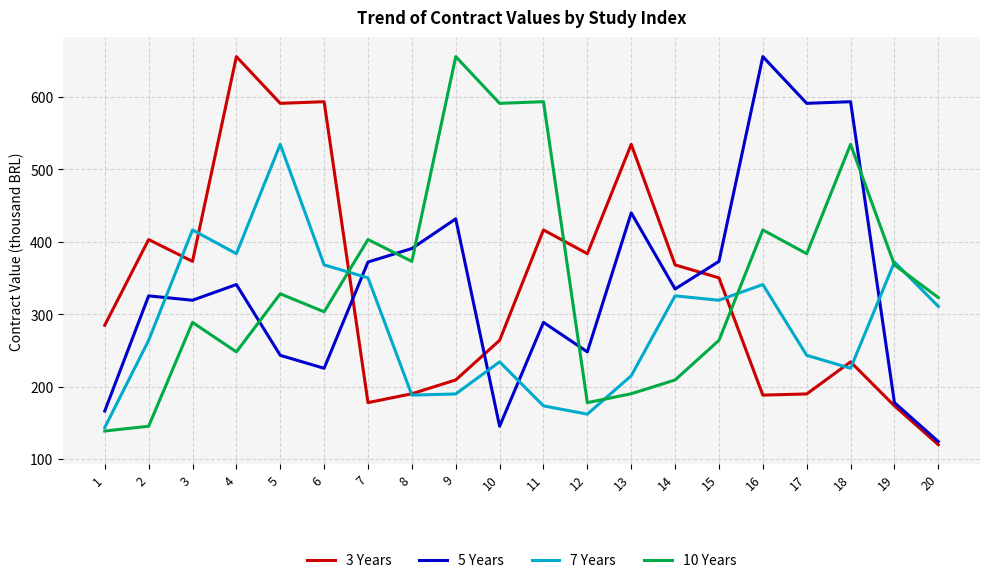

Reading right to left, transcribe all the data shown in this chart.

3 Years: 120138.3	173711.0	234409.9	190152.3	188561.9	350341.6	368212.0	534483.4	383676.3	416418.8	264107.5	209454.4	190422.7	178176.0	593350.7	591076.1	655552.2	373045.7	403171.8	285000.0
5 Years: 124480.3	178176.0	593350.7	591076.1	655552.2	373045.7	334973.0	439955.1	248177.6	288903.9	145589.5	431724.0	390784.3	372160.0	225554.8	243448.0	341111.6	319444.6	325464.4	166585.6
7 Years: 310944.8	372160.0	225554.8	243448.0	341111.6	319444.6	325464.4	215232.4	162305.7	173711.0	234409.9	190152.3	188561.9	350341.6	368212.0	534483.4	383676.3	416418.8	264107.5	143789.2
10 Years: 323107.7	368212.0	534483.4	383676.3	416418.8	264107.5	209454.4	190422.7	178176.0	593350.7	591076.1	655552.2	373045.7	403171.8	303467.9	328288.4	248177.6	288903.9	145589.5	139033.6